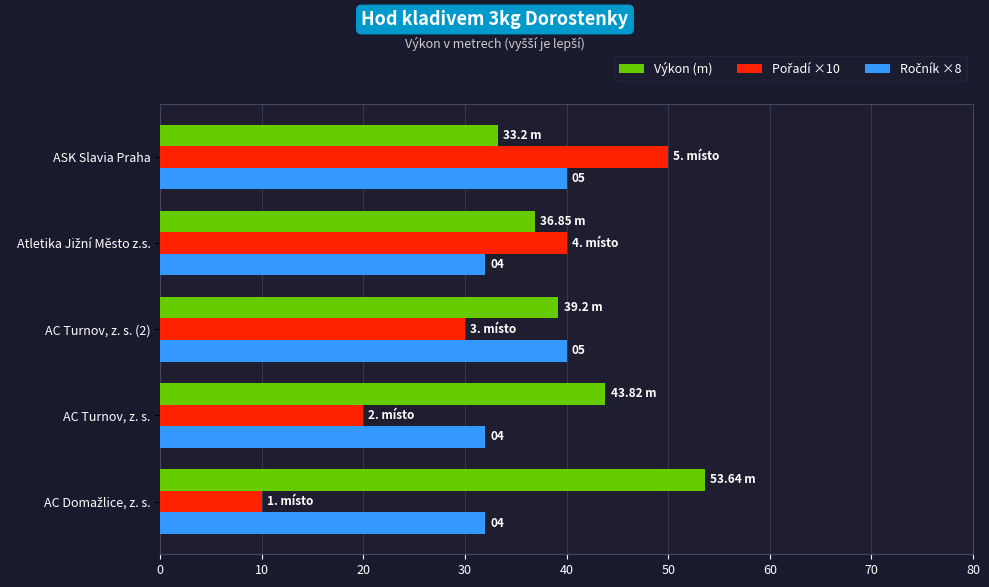

At which label is Výkon (m) closest to 43?

AC Turnov, z. s.